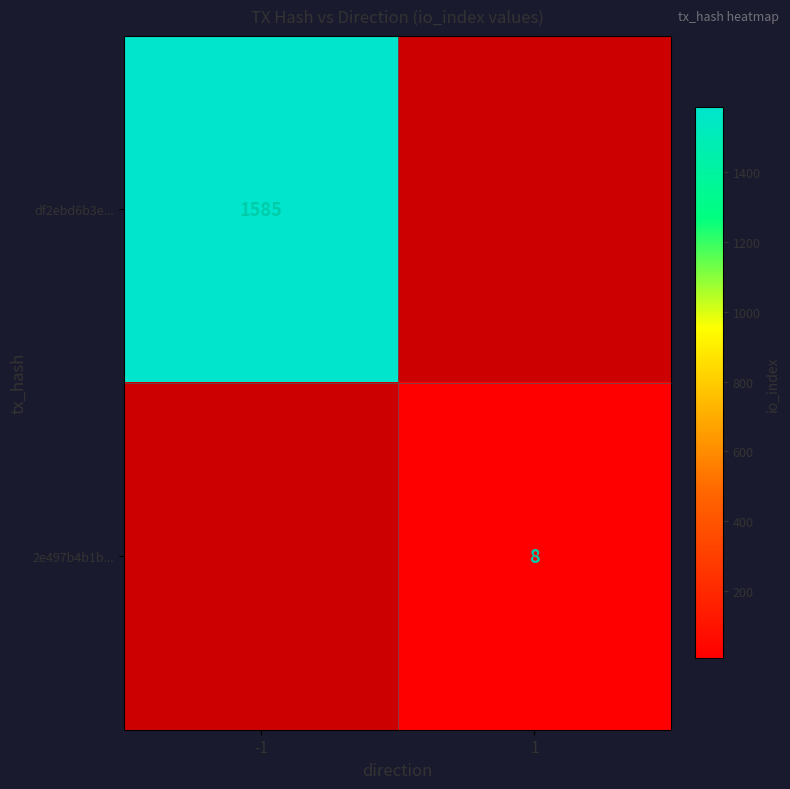

True or false: df2ebd6b3e... has a value of 1585 at -1.

True